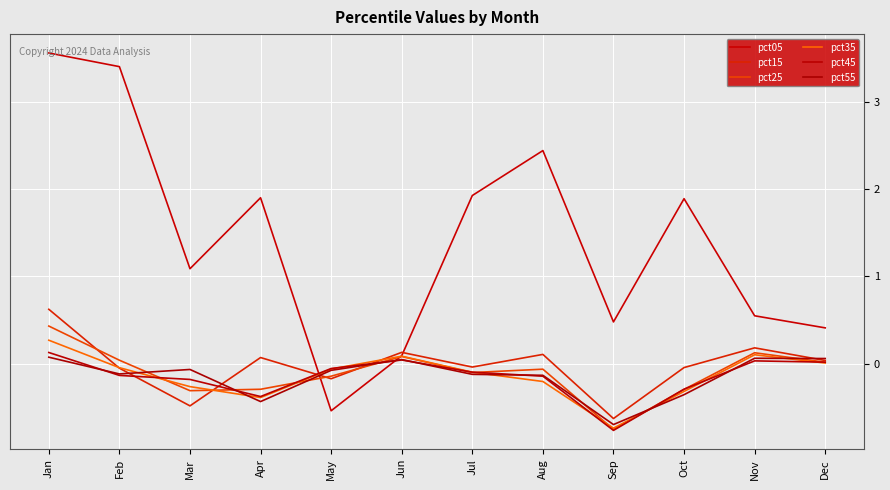

True or false: pct15 has a value of -0.2 at May.

True